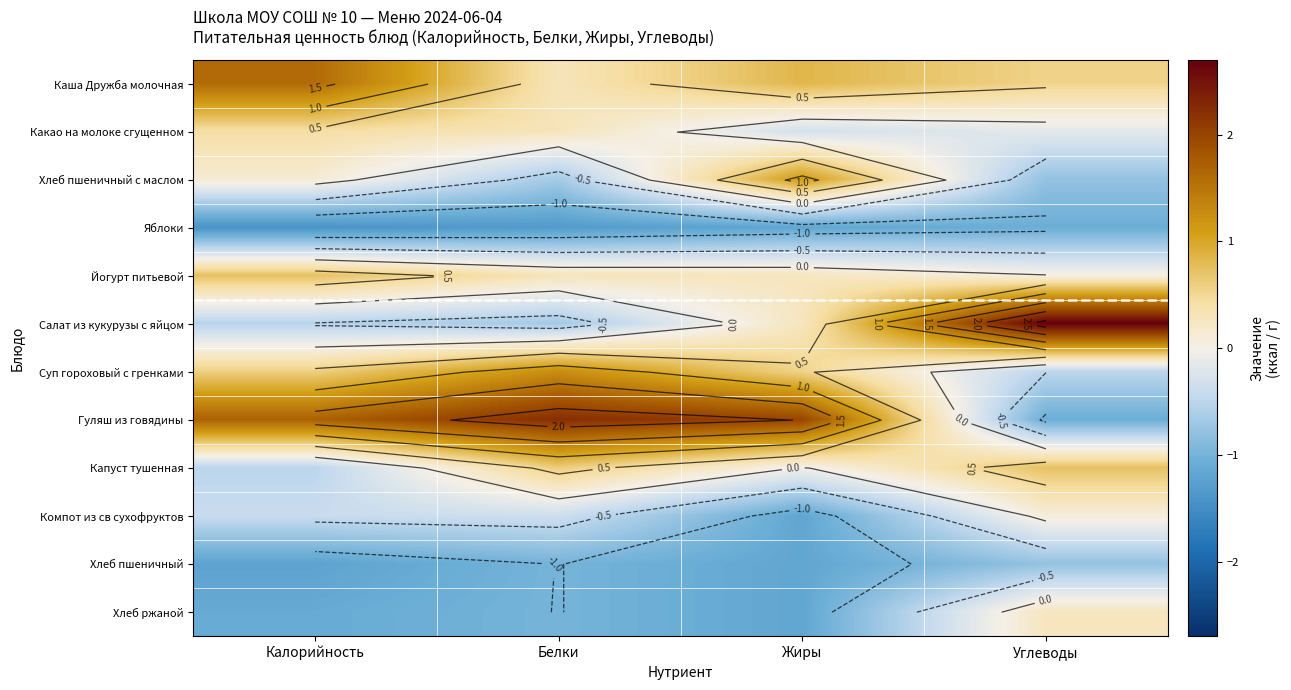

Read the Гуляш из говядины value at Белки.

2.2